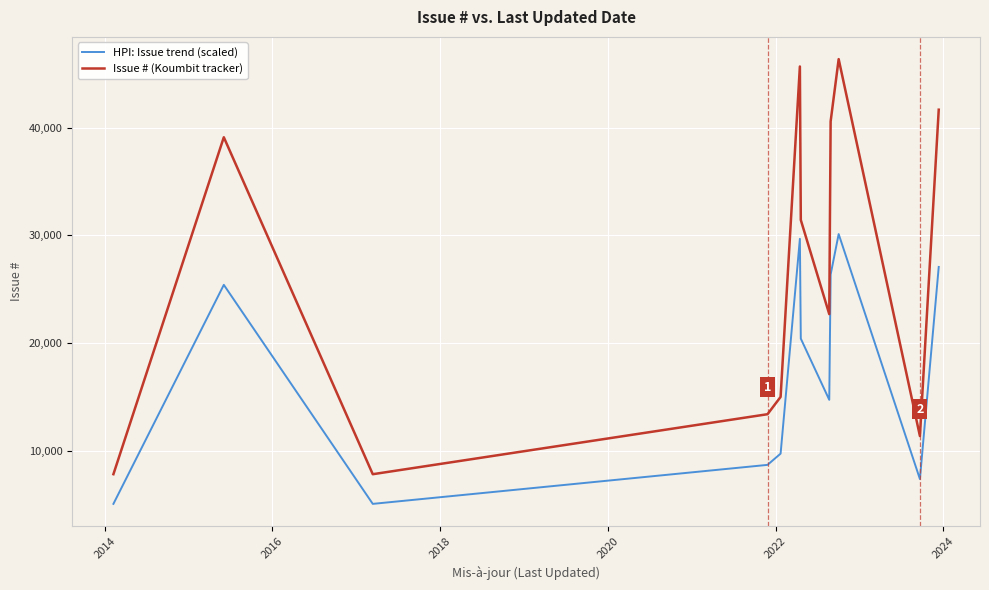

Which series has the widest spread of values?

Issue # (Koumbit tracker)